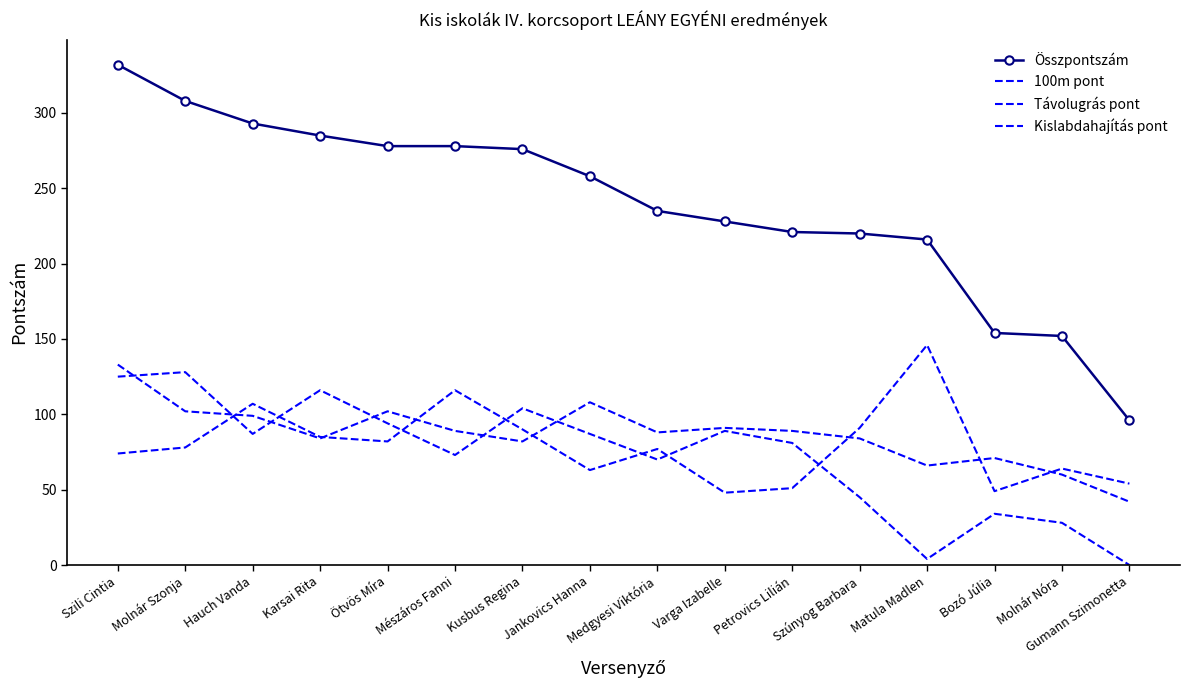

Reading left to right, what are all the values shown in this chart?

Összpontszám: 332	308	293	285	278	278	276	258	235	228	221	220	216	154	152	96
100m pont: 125	128	87	116	94	73	104	87	70	89	81	45	4	34	28	0
Távolugrás pont: 133	102	99	84	102	89	82	108	88	91	89	84	66	71	60	42
Kislabdahajítás pont: 74	78	107	85	82	116	90	63	77	48	51	91	146	49	64	54